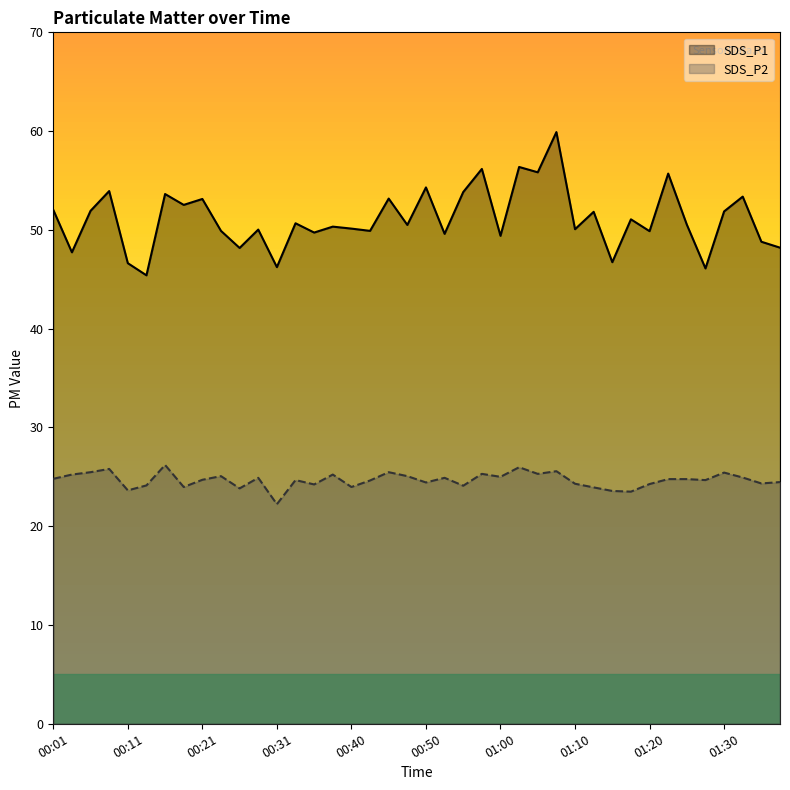

Between 01:10 and 00:53, which is larger?

01:10